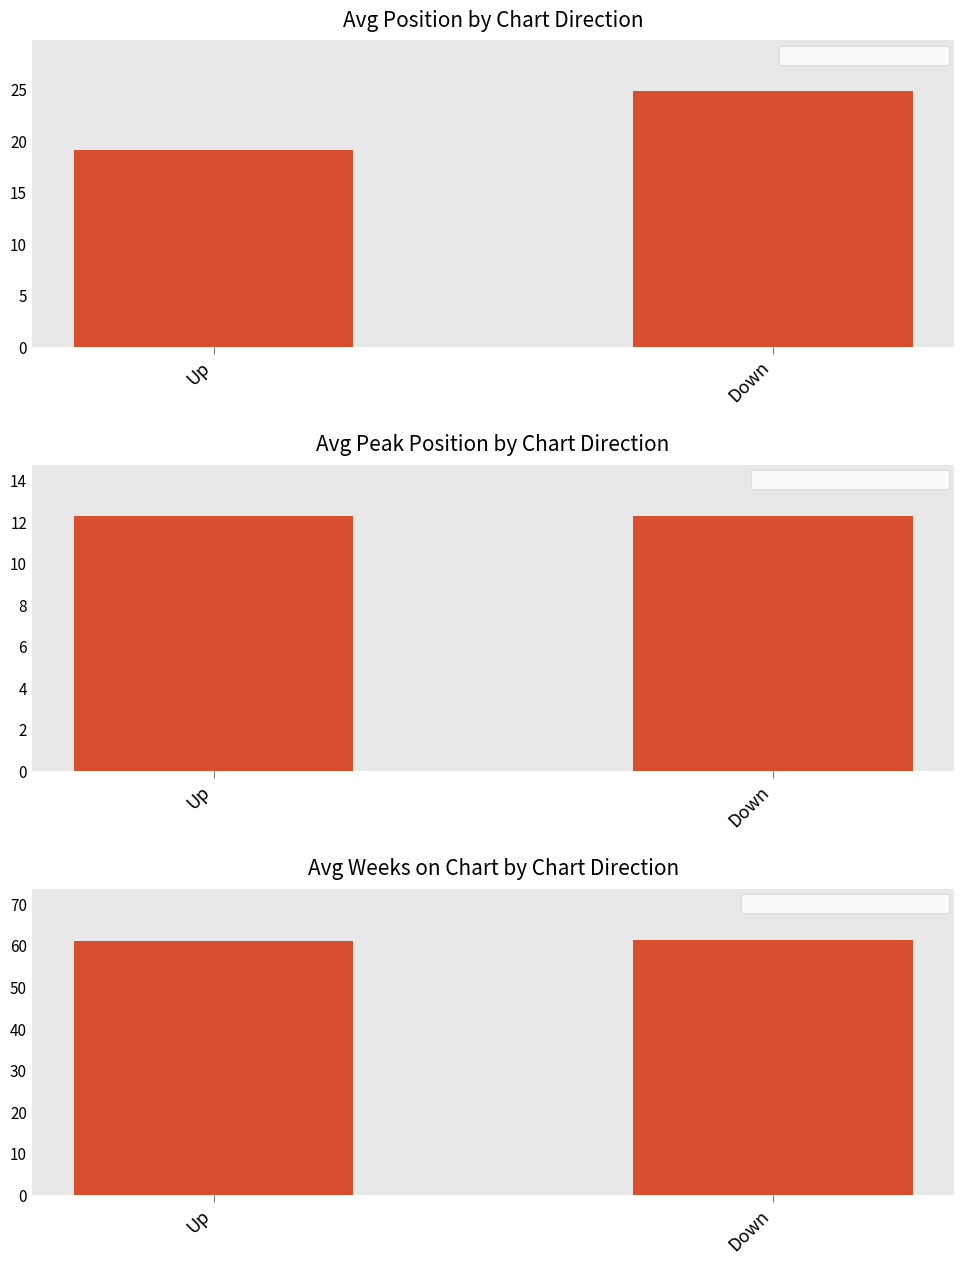

How many distinct data groups are displayed?

3